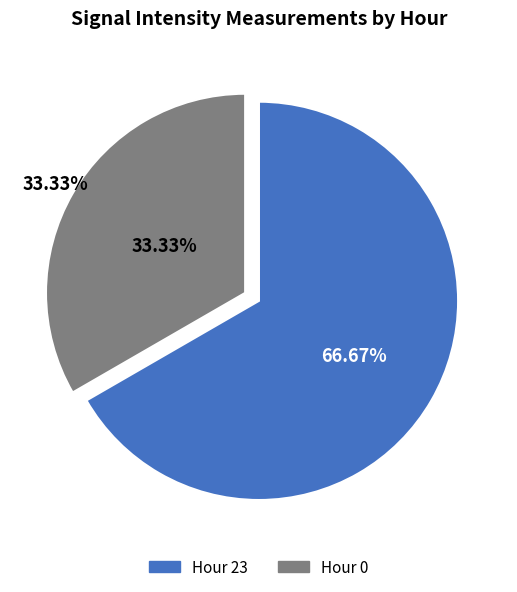

How many segments does this pie chart have?

2